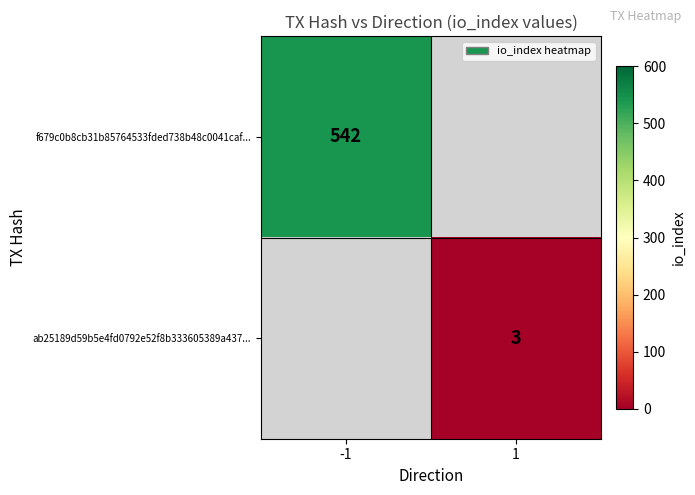

True or false: ab25189d59b5e4fd0792e52f8b333605389a437... has a value of 3 at 1.

True